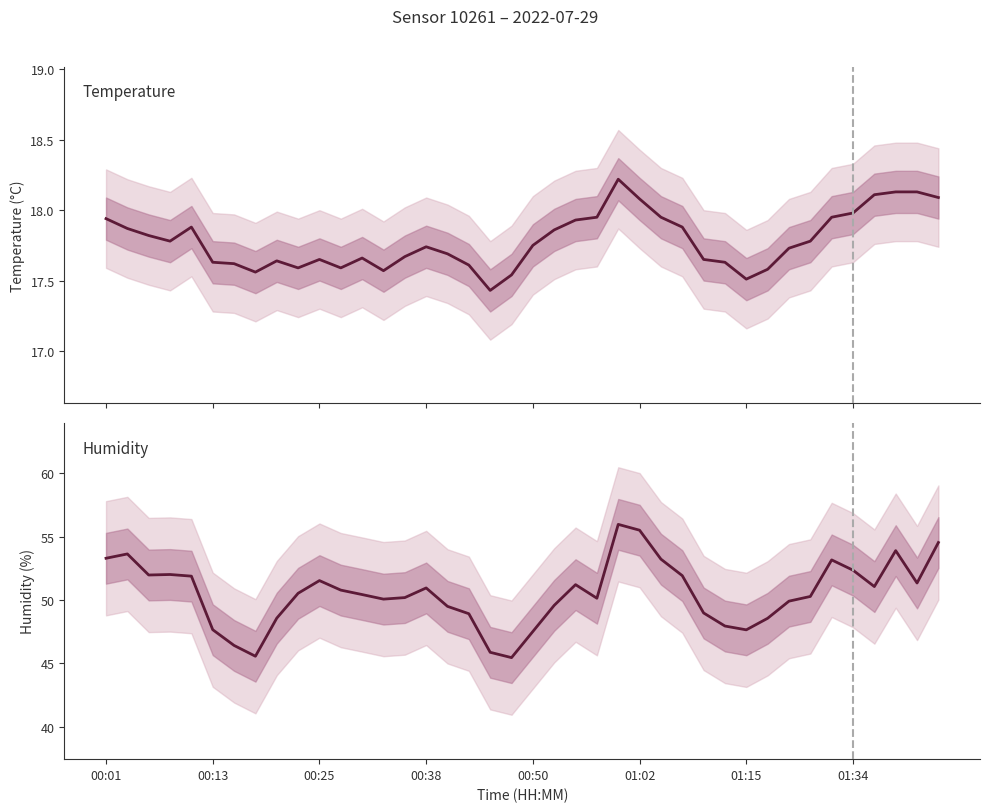

What is the value of the temperature point at the 1st from the left?

17.9